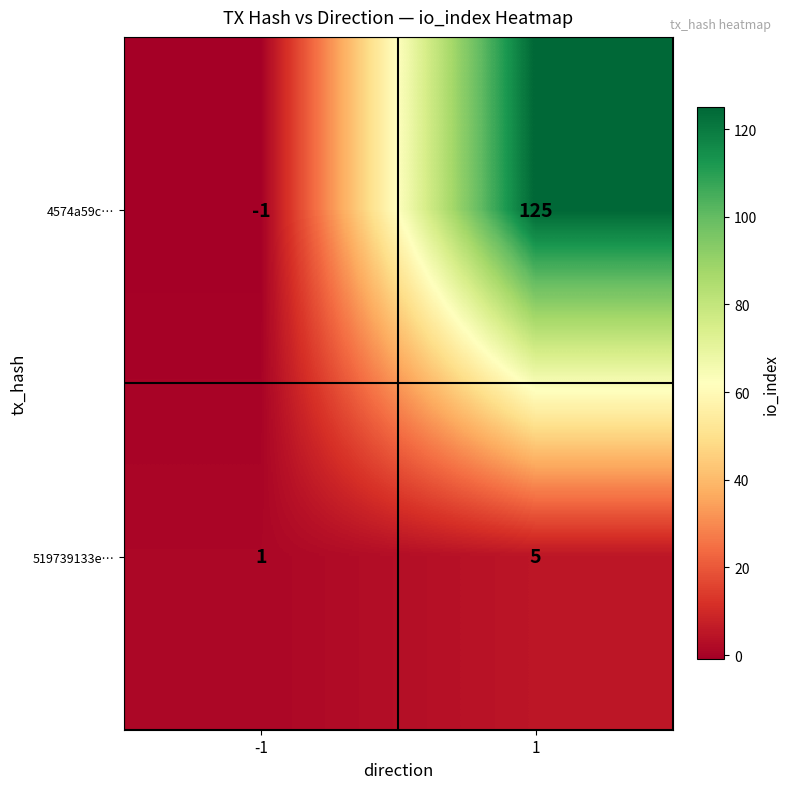

What is the difference between the 519739133e… values at 1 and -1?

4